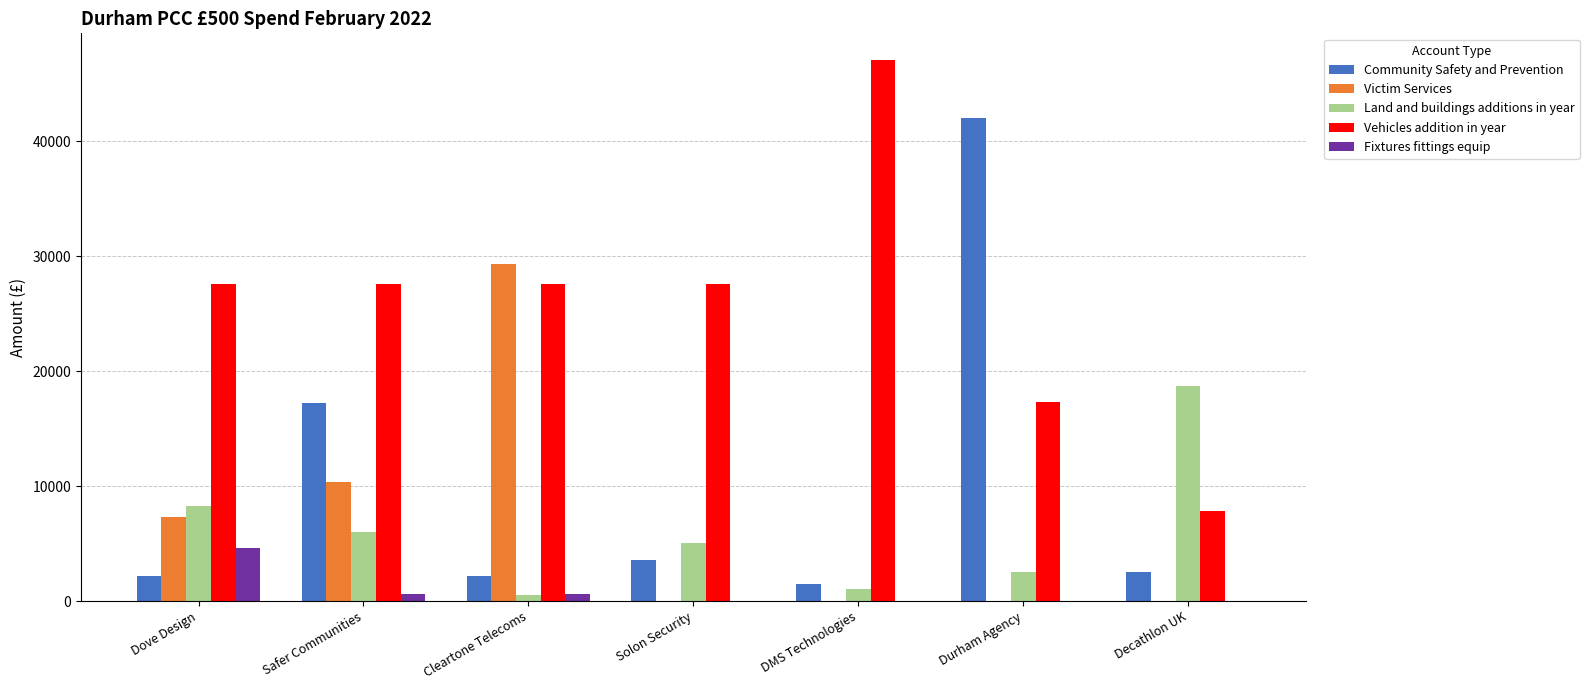

True or false: Land and buildings additions in year has a value of 6010.2 at Safer Communities.

True